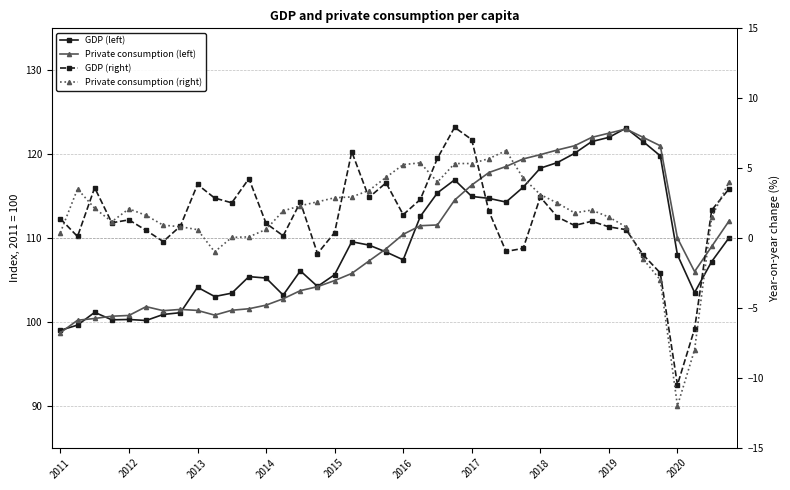

Reading left to right, list all the values displayed in this chart.

GDP (left): 99.0	99.6	101.1	100.2	100.3	100.2	100.9	101.1	104.1	103.0	103.4	105.4	105.2	103.2	106.1	104.2	105.6	109.6	109.2	108.3	107.4	112.6	115.4	116.9	115.0	114.7	114.3	116.1	118.3	119.0	120.1	121.5	122.0	123.1	121.5	119.8	108.0	103.5	107.2	110.0
Private consumption (left): 98.7	100.2	100.4	100.7	100.8	101.8	101.3	101.5	101.4	100.8	101.4	101.6	102.0	102.8	103.7	104.2	104.9	105.8	107.3	108.7	110.4	111.5	111.6	114.5	116.3	117.8	118.5	119.4	119.9	120.5	121.0	122.0	122.5	123.0	122.0	121.0	110.0	106.0	109.0	112.0
GDP (right): 1.4	0.1	3.6	1.1	1.3	0.6	-0.2	0.8	3.8	2.9	2.5	4.2	1.1	0.2	2.6	-1.1	0.4	6.2	2.9	4.0	1.7	2.8	5.7	7.9	7.0	1.9	-1.0	-0.7	2.9	1.5	0.9	1.2	0.8	0.6	-1.2	-2.5	-10.5	-6.5	2.0	3.5
Private consumption (right): 0.4	3.5	2.1	1.2	2.1	1.6	0.9	0.8	0.6	-1.0	0.1	0.1	0.6	1.9	2.3	2.6	2.9	2.9	3.4	4.3	5.2	5.4	4.0	5.3	5.3	5.7	6.2	4.3	3.1	2.5	1.8	2.0	1.5	0.8	-1.5	-3.0	-12.0	-8.0	1.5	4.0